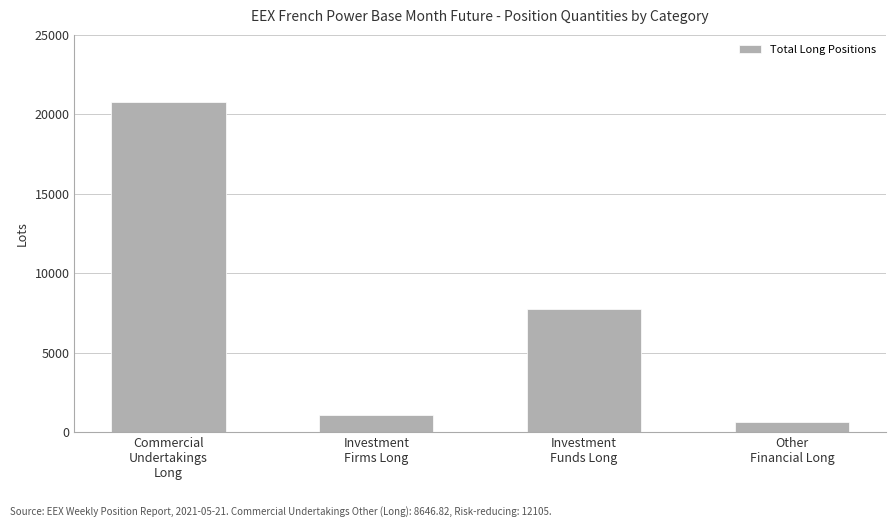

Are the bars grouped side by side (vs. stacked)?

No